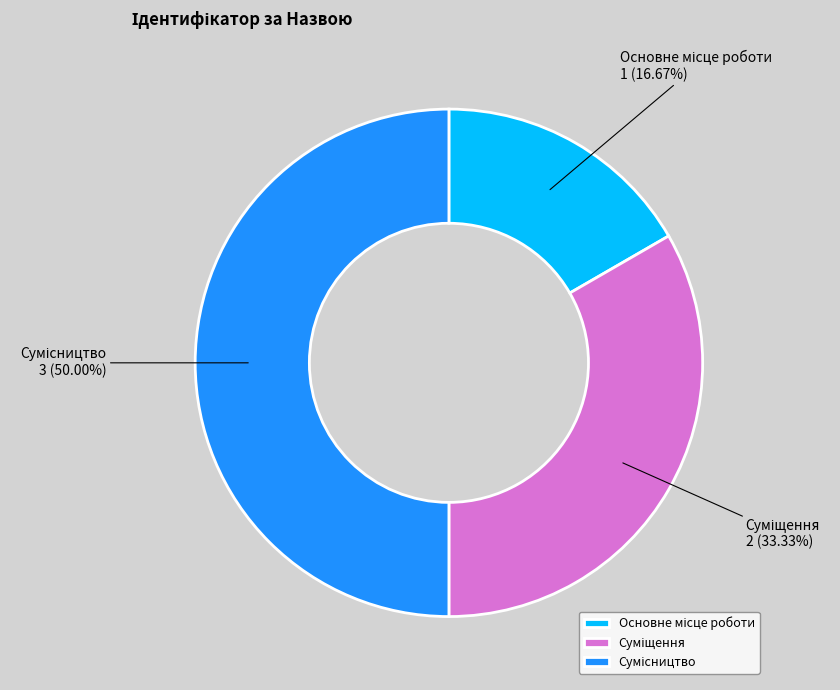

How many slices are in this pie chart?

3